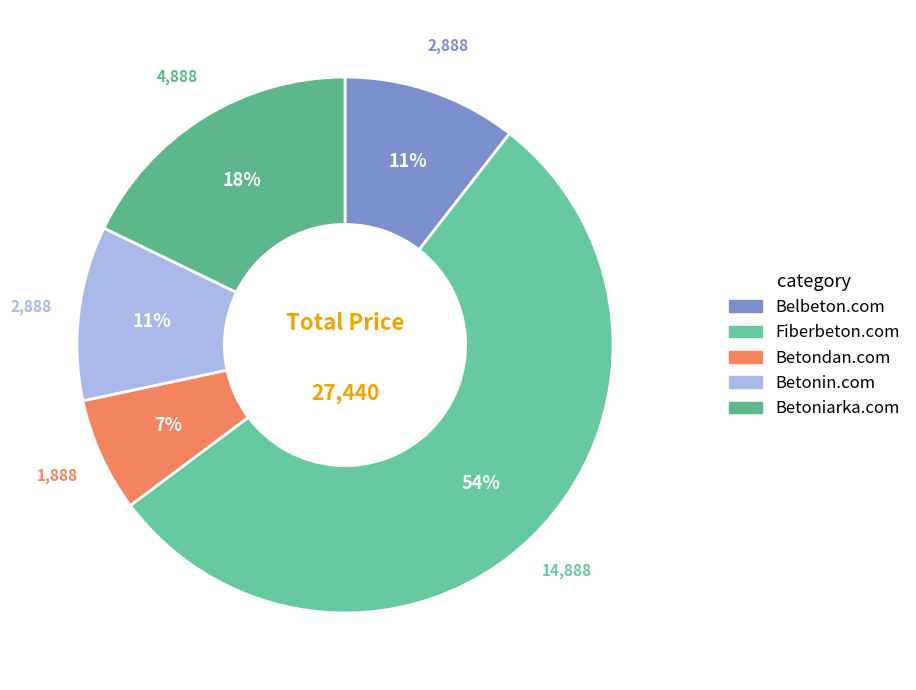

Which slice is the smallest?

Betondan.com